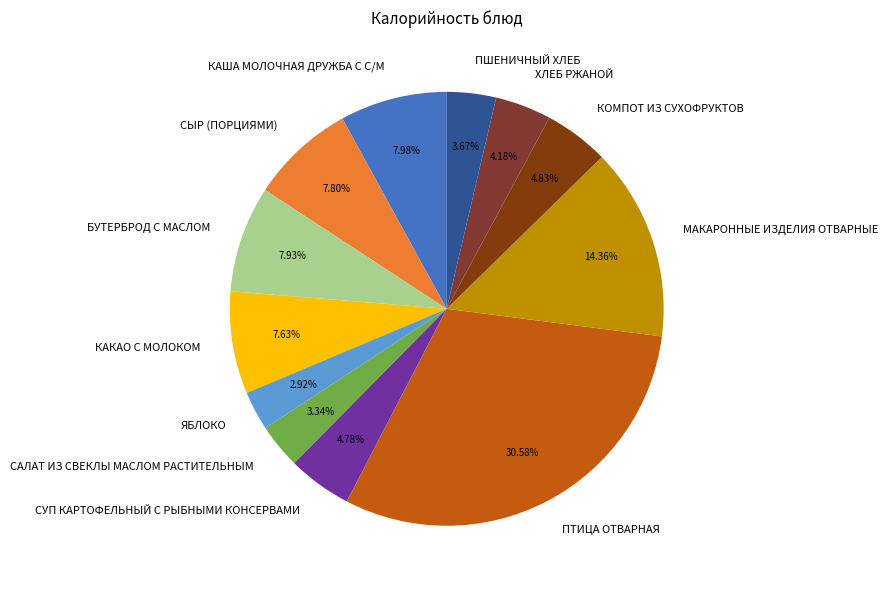

Between КАКАО С МОЛОКОМ and МАКАРОННЫЕ ИЗДЕЛИЯ ОТВАРНЫЕ, which is larger?

МАКАРОННЫЕ ИЗДЕЛИЯ ОТВАРНЫЕ